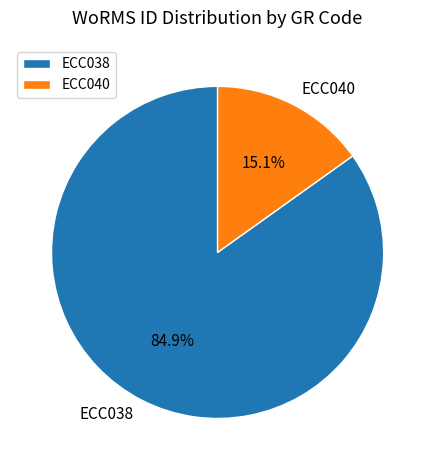

What is the ratio of the value at ECC038 to the value at ECC040?

5.6